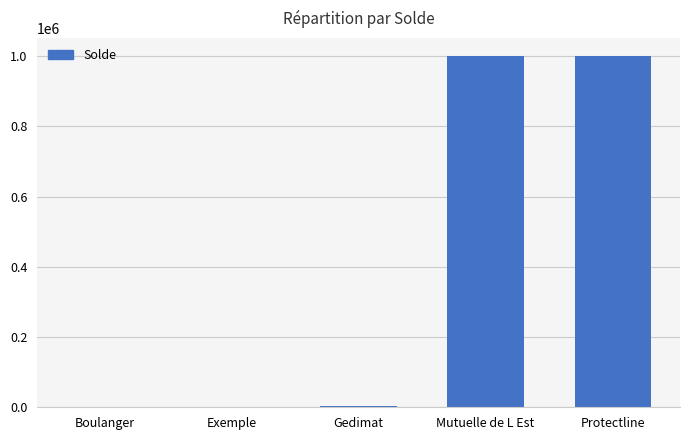

The value at Protectline is 470889. True or false?

False